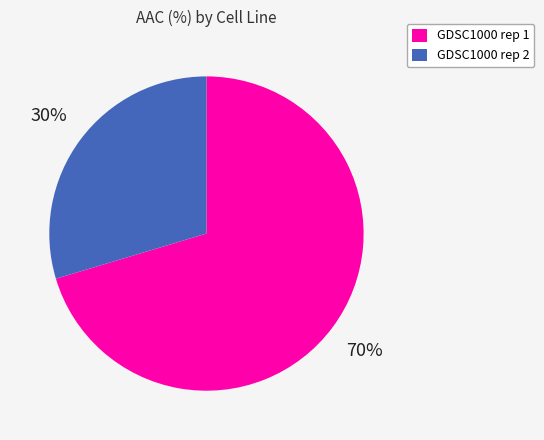

Which has a higher value, GDSC1000 rep 1 or GDSC1000 rep 2?

GDSC1000 rep 1